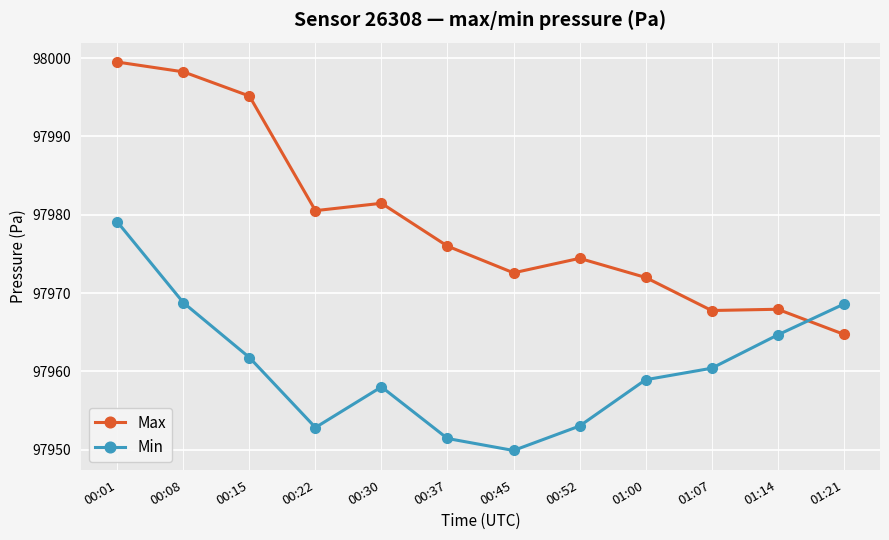

Does the chart have visible grid lines?

Yes